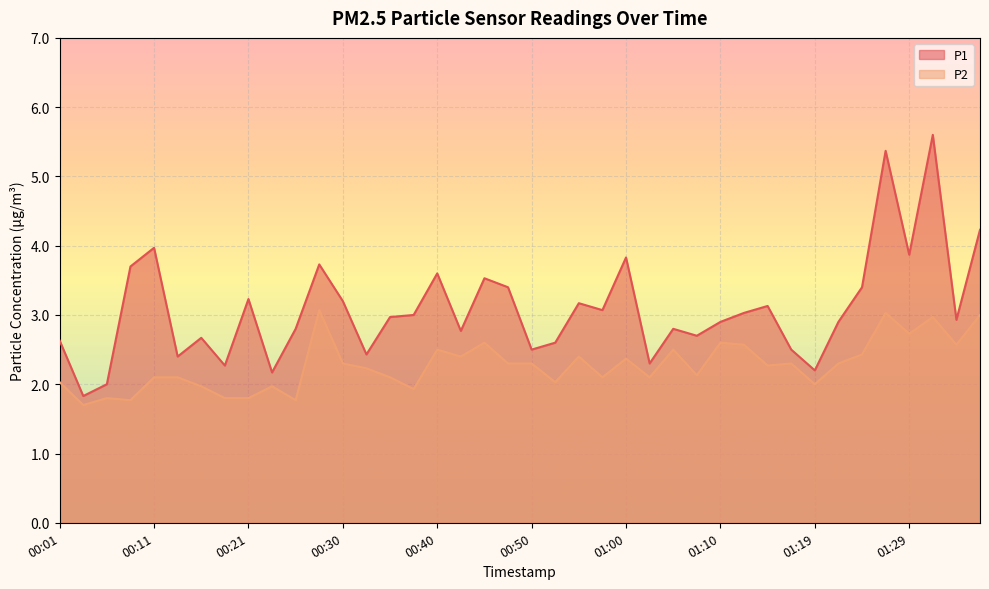

At how many categories does at least one series exceed 2?

38